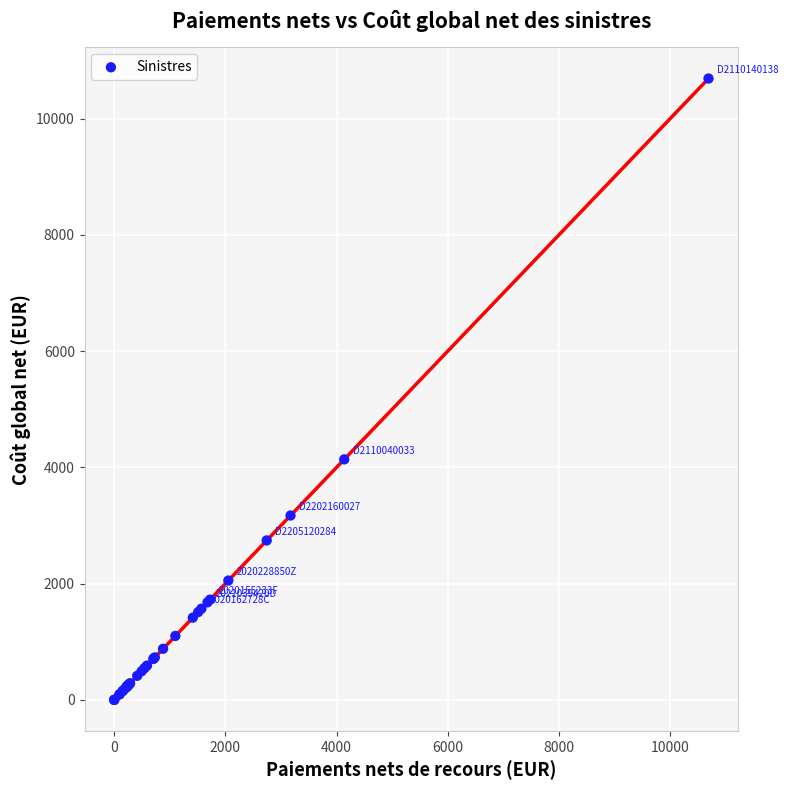

What Y value in the scatter plot is closest to 5346?

4138.0